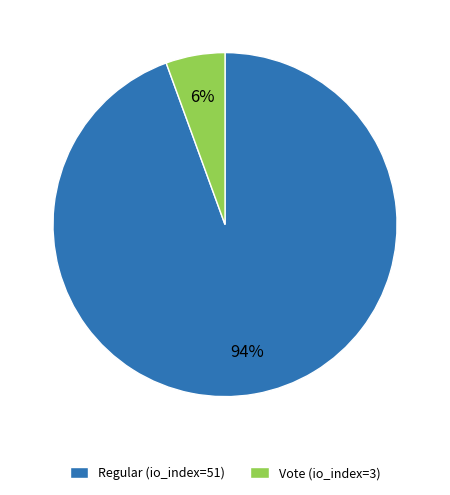

What is the ratio of the value at Vote (io_index=3) to the value at Regular (io_index=51)?

0.1